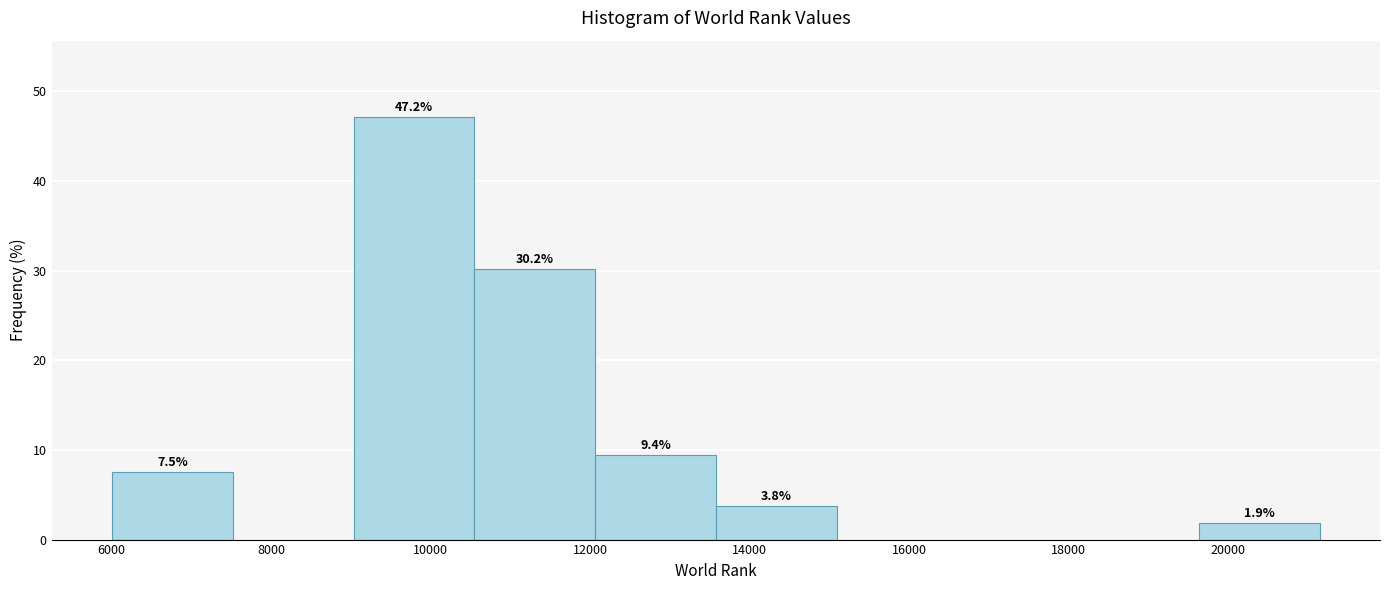

Over which range of the x-axis is the bar tallest?

9000 to 10600